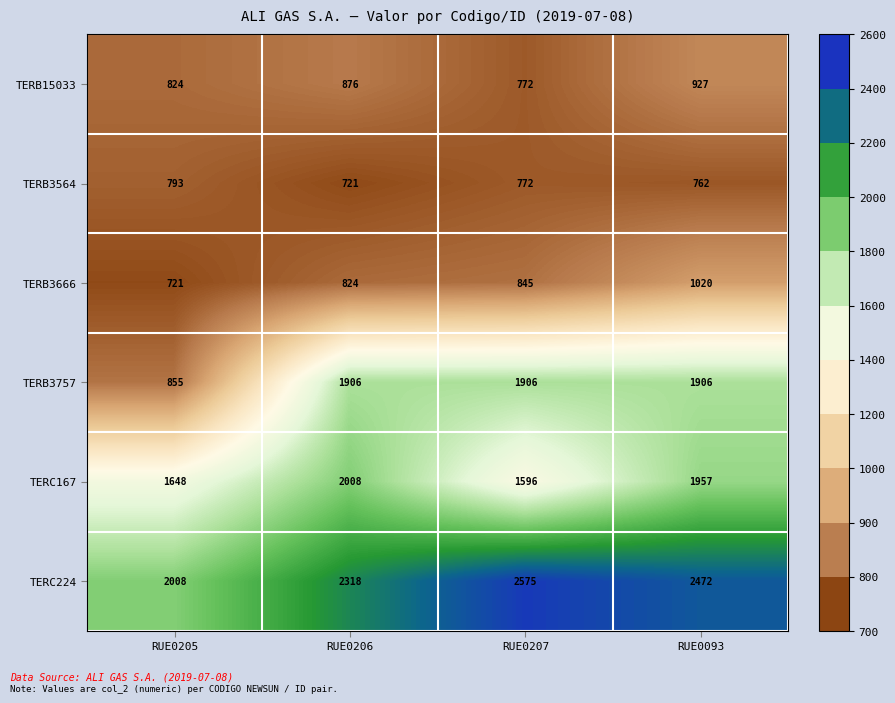

How many data points does each series have?

4